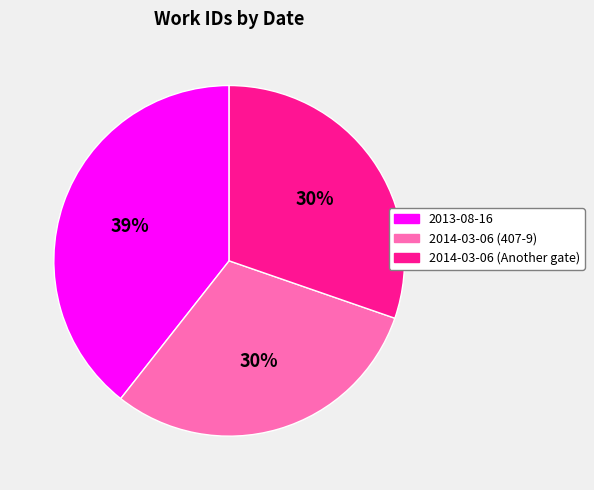

How many segments does this pie chart have?

3